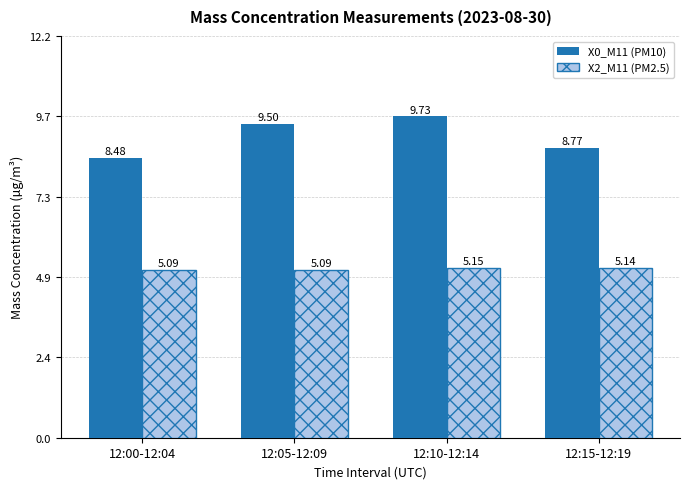

Which label corresponds to the largest value in the chart?

12:10-12:14